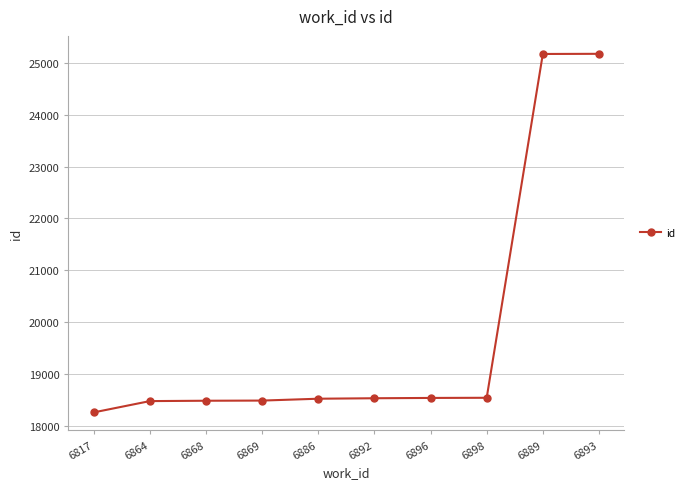

What is the label of the 7th point from the right?

6869